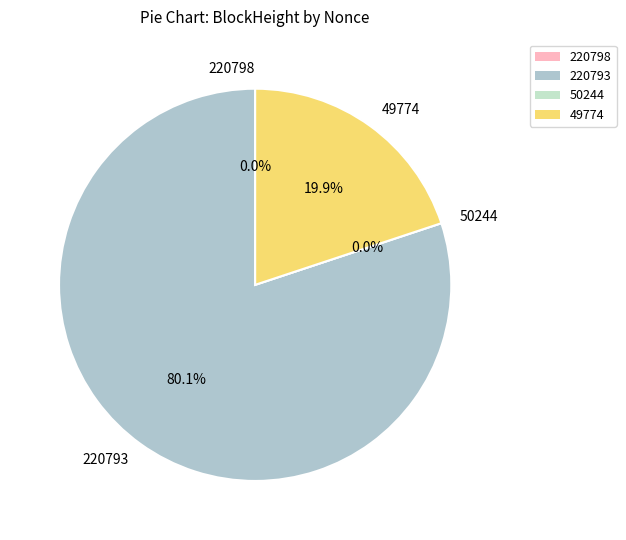

What is the largest slice in the pie chart?

220793